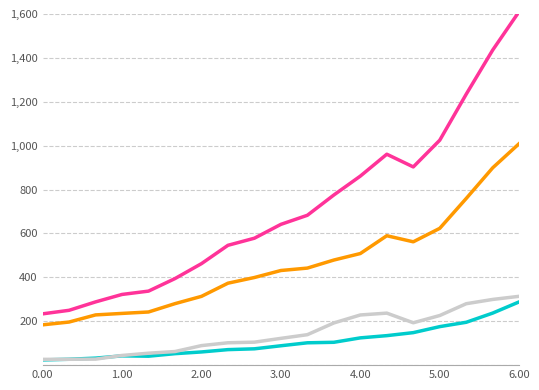

What is the maximum value shown in the chart?

1611.5